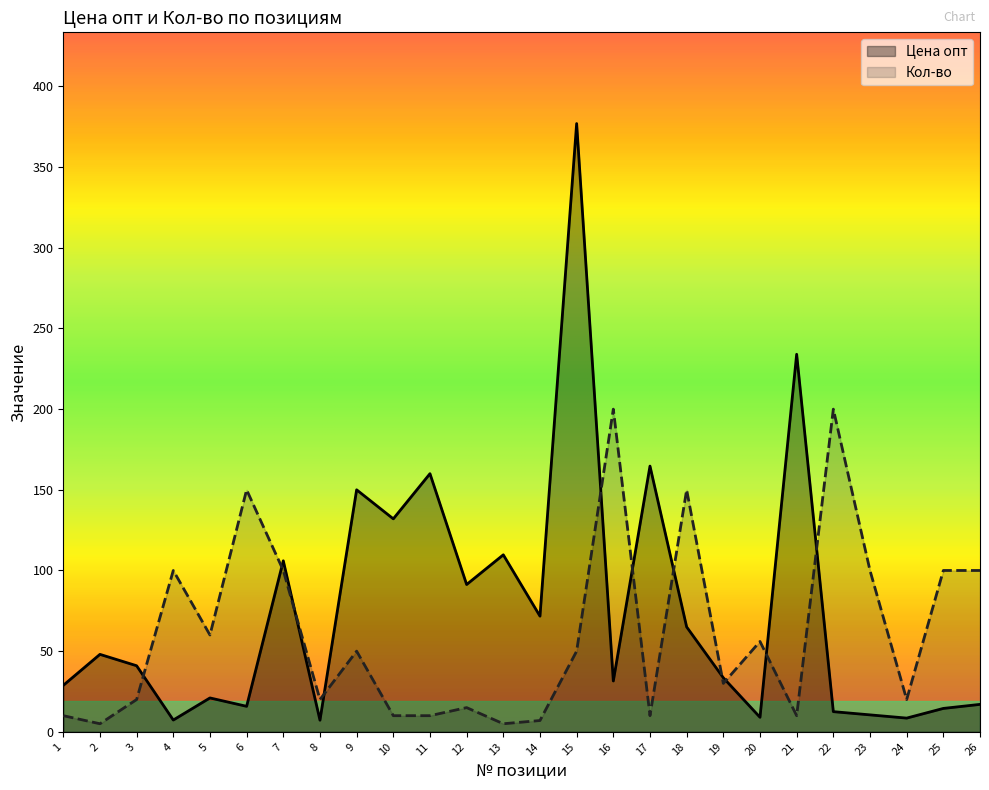

True or false: Кол-во has more than 1 points higher than both neighbors.

True